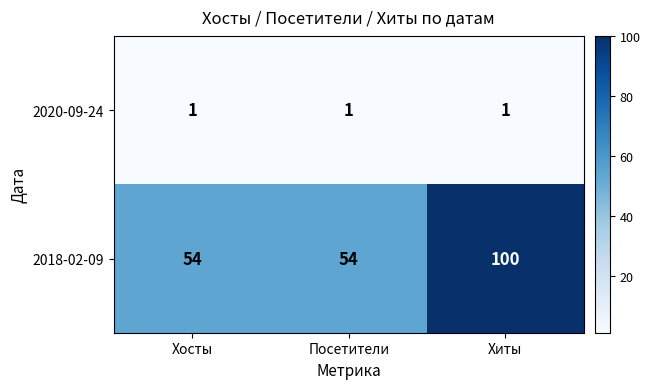

Is the value of 2018-02-09 at Хосты greater than the value of 2020-09-24 at Хосты?

Yes